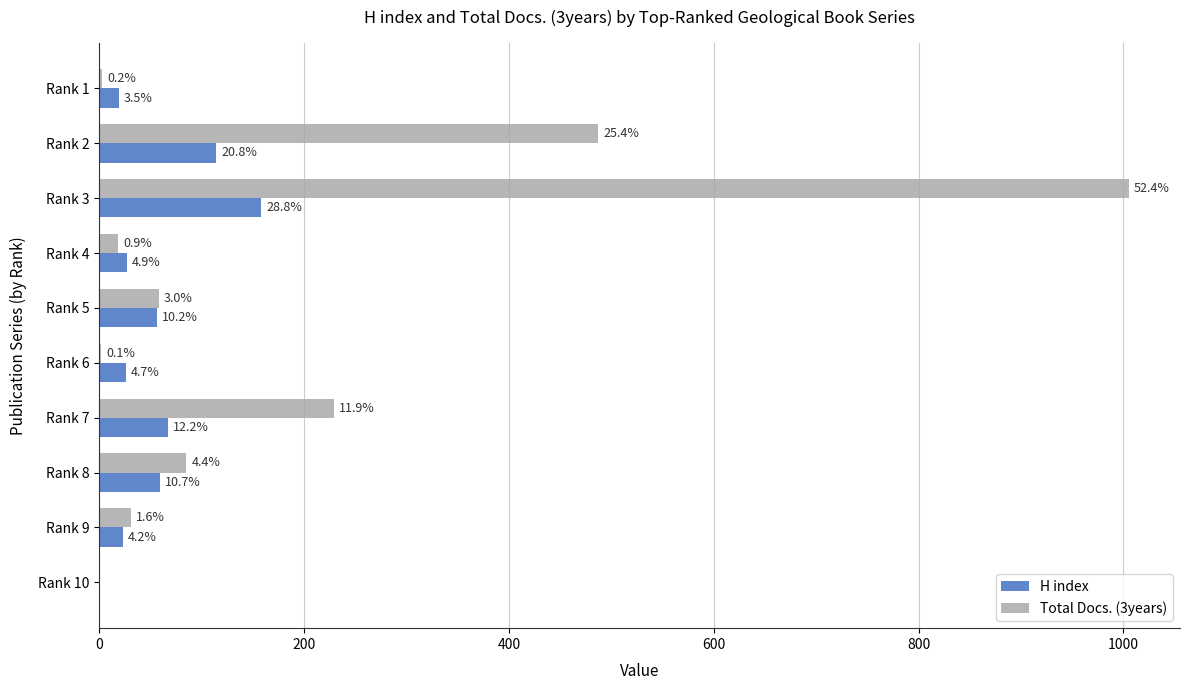

Rank the series by their maximum value, from lowest to highest.

H index, Total Docs. (3years)